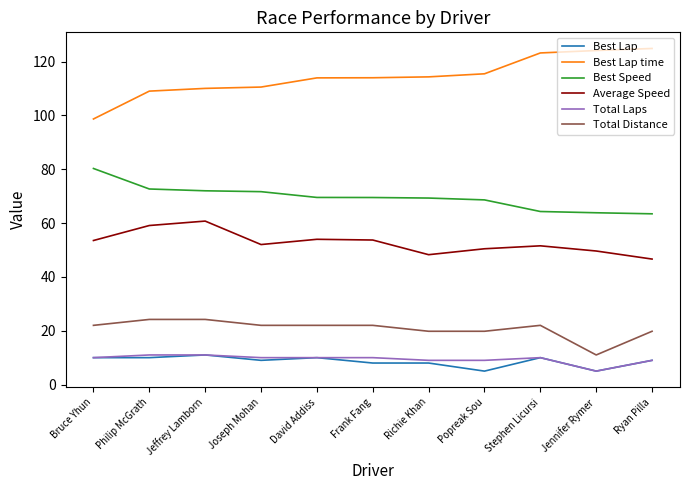

The value of Best Speed at Jennifer Rymer is 63.8. True or false?

True